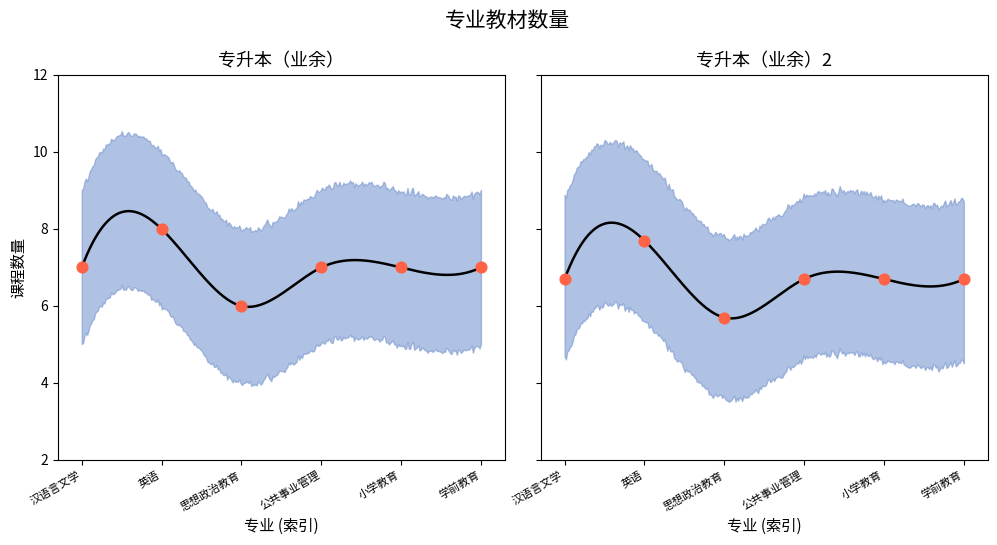

Which series reaches the minimum Y coordinate?

upper